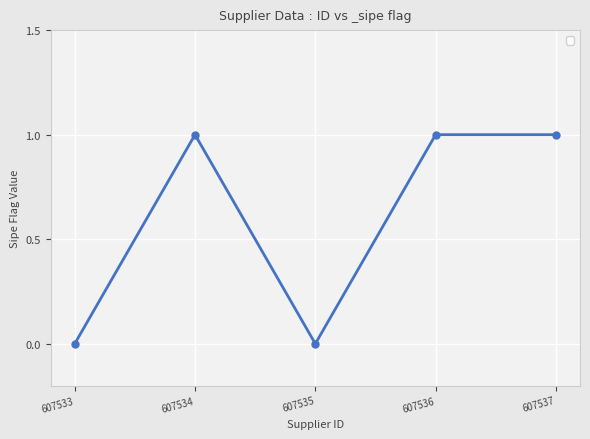

The chart shows a value of 0 at 607533. True or false?

True